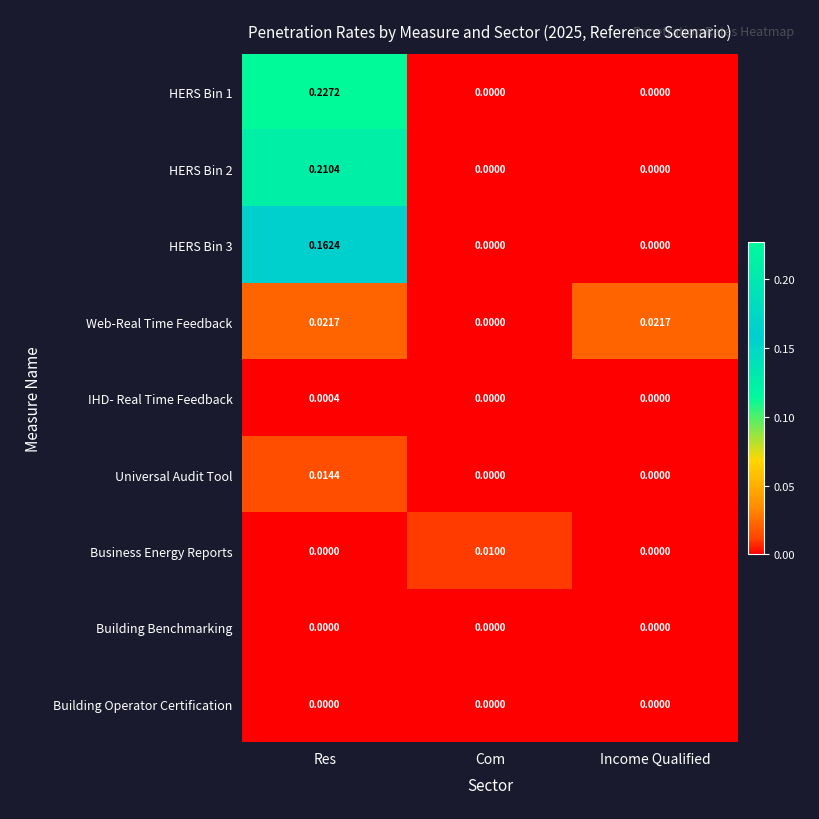

What is the total value across all series at Res?

0.6